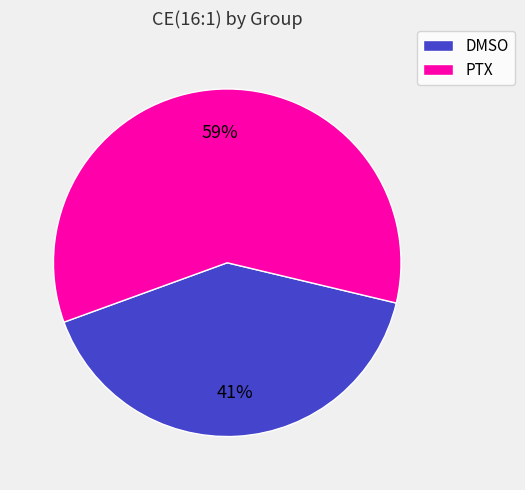

To the nearest percent, what is the average slice percentage?

50%